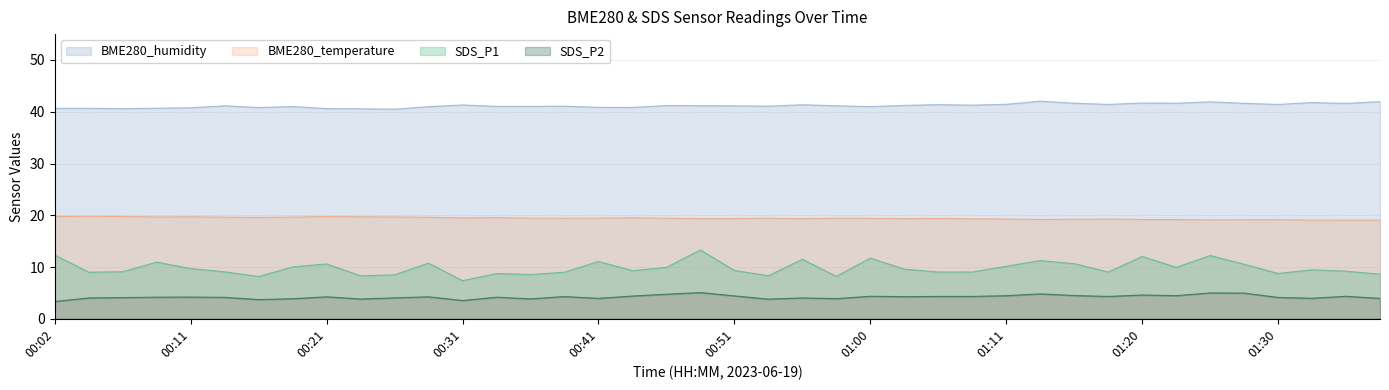

List the labels in order of SDS_P2 value, smallest first.

00:02, 00:31, 00:16, 00:53, 00:24, 00:36, 00:19, 00:58, 00:41, 01:38, 01:33, 00:04, 00:55, 00:26, 00:06, 01:30, 00:14, 00:09, 00:33, 00:11, 00:21, 00:29, 01:03, 00:38, 01:05, 01:08, 01:18, 01:00, 01:35, 00:43, 00:51, 01:11, 01:23, 01:15, 01:20, 00:46, 01:13, 01:28, 01:25, 00:48